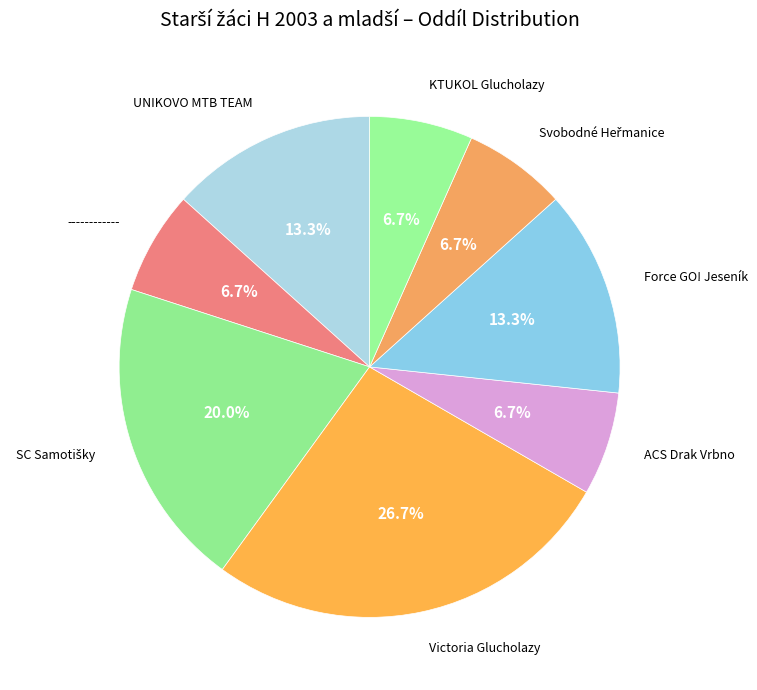

Count the number of slices in the pie.

8